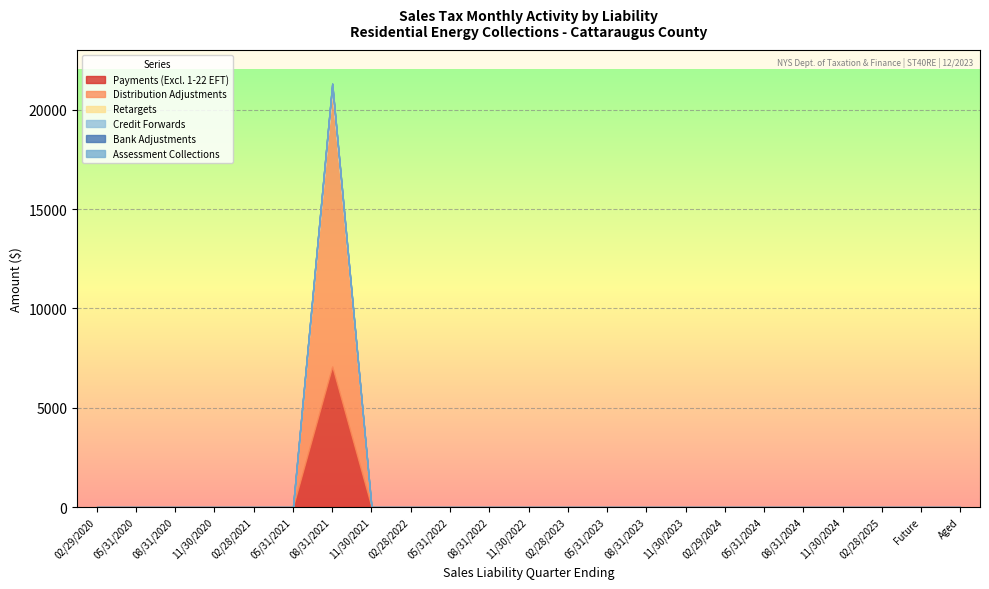

Where is Bank Adjustments nearest to the value 0?

02/29/2020